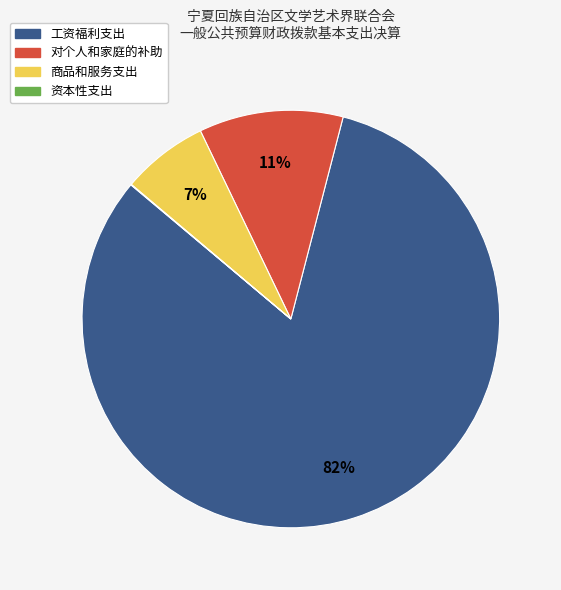

To the nearest percent, what is the difference between the largest and smallest slice percentages?

82%